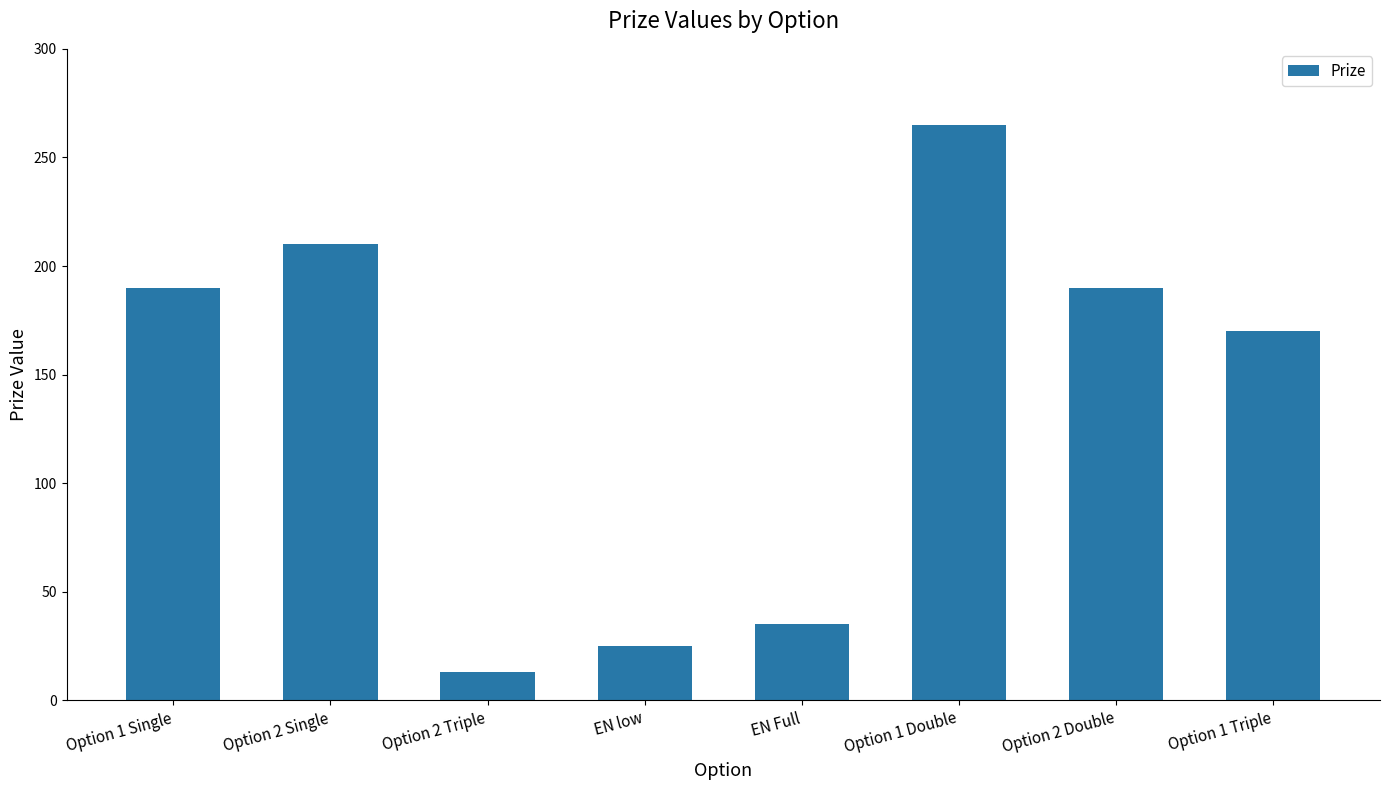

What is the value of the 4th bar from the left?

25